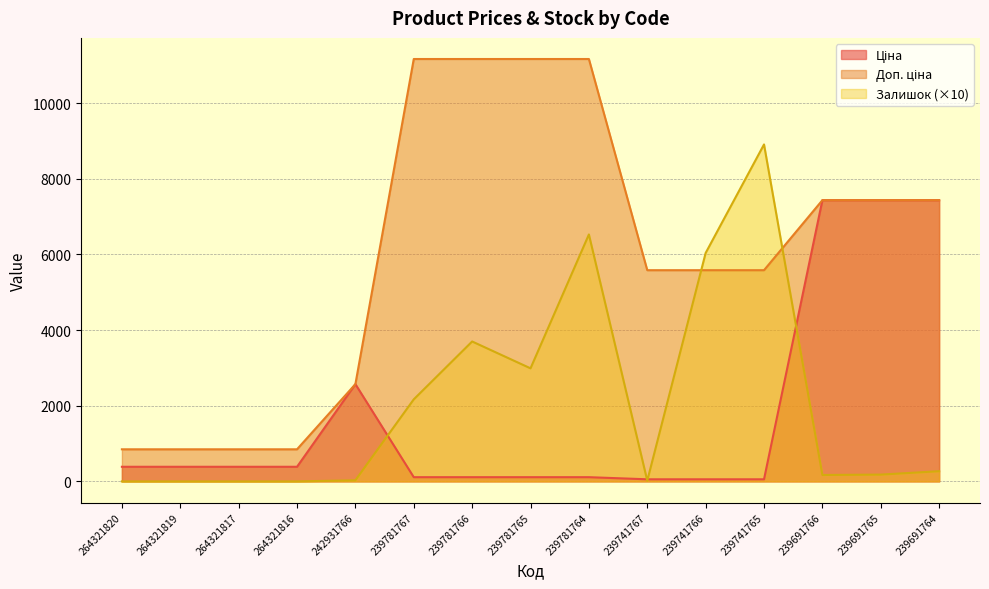

The Ціна series shows 386.9 at 264321816. True or false?

True